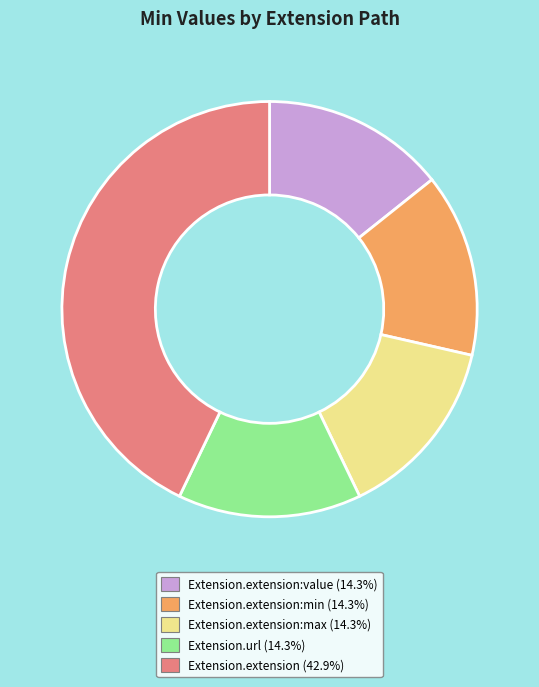

Does any single category account for the majority?

No